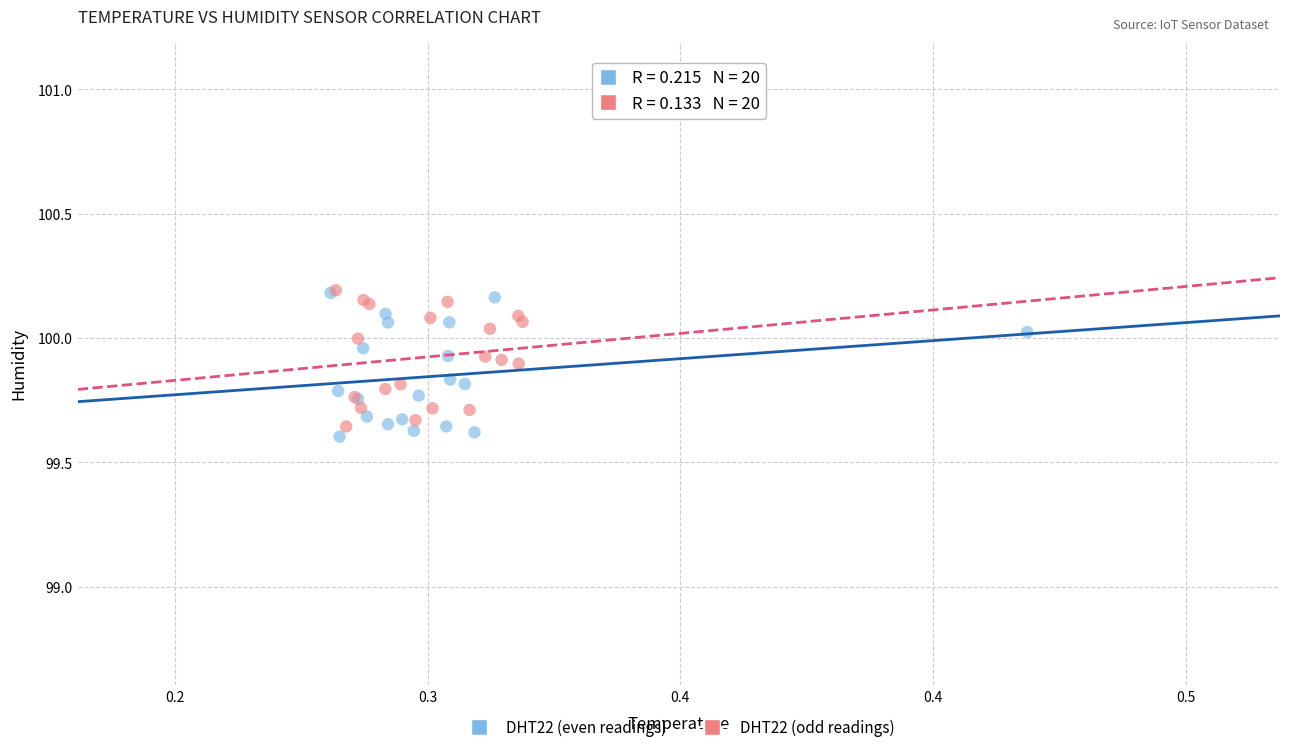

Which series contains the lowest Y value?

DHT22 (even readings)